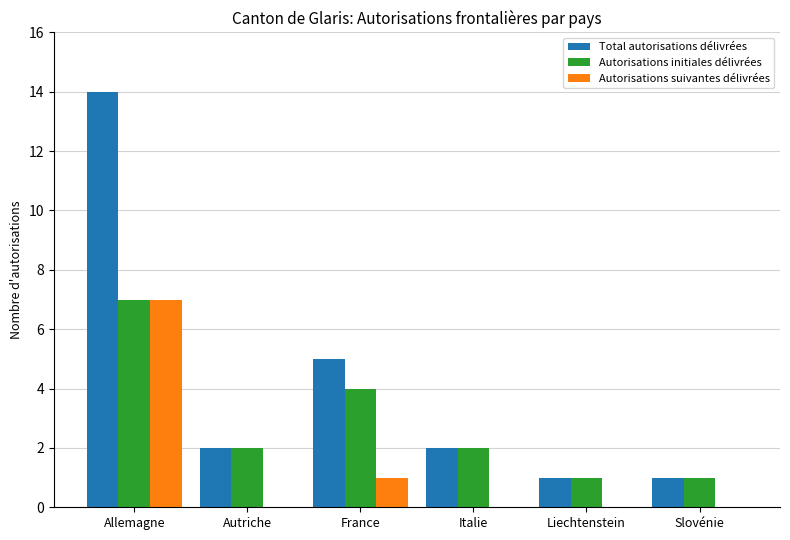

Are the bars horizontal?

No